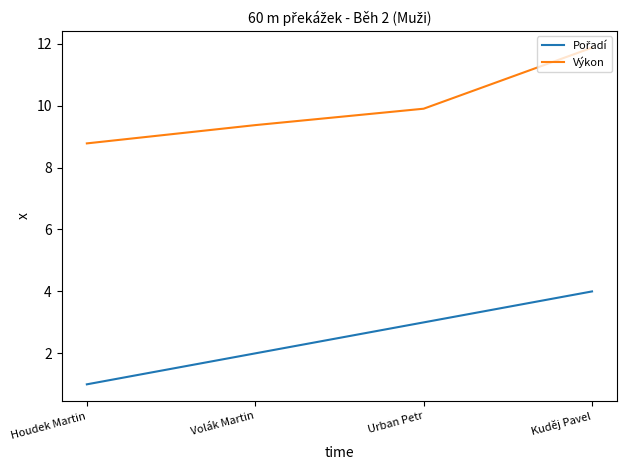

True or false: Výkon has a value of 8.8 at Houdek Martin.

True